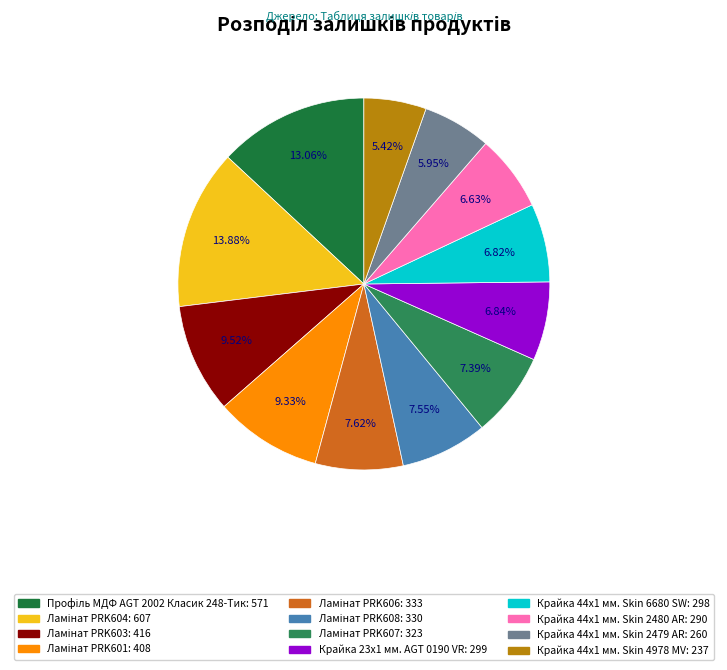

Do Ламінат PRK608 and Ламінат PRK604 together represent more than half of the pie?

No